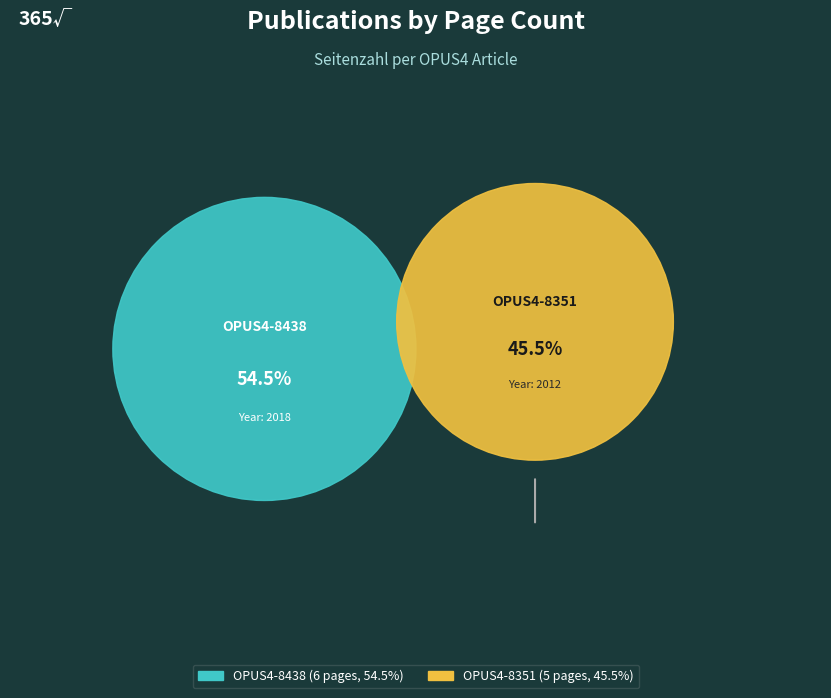

How much of the chart is everything except OPUS4-8351?

54.5%